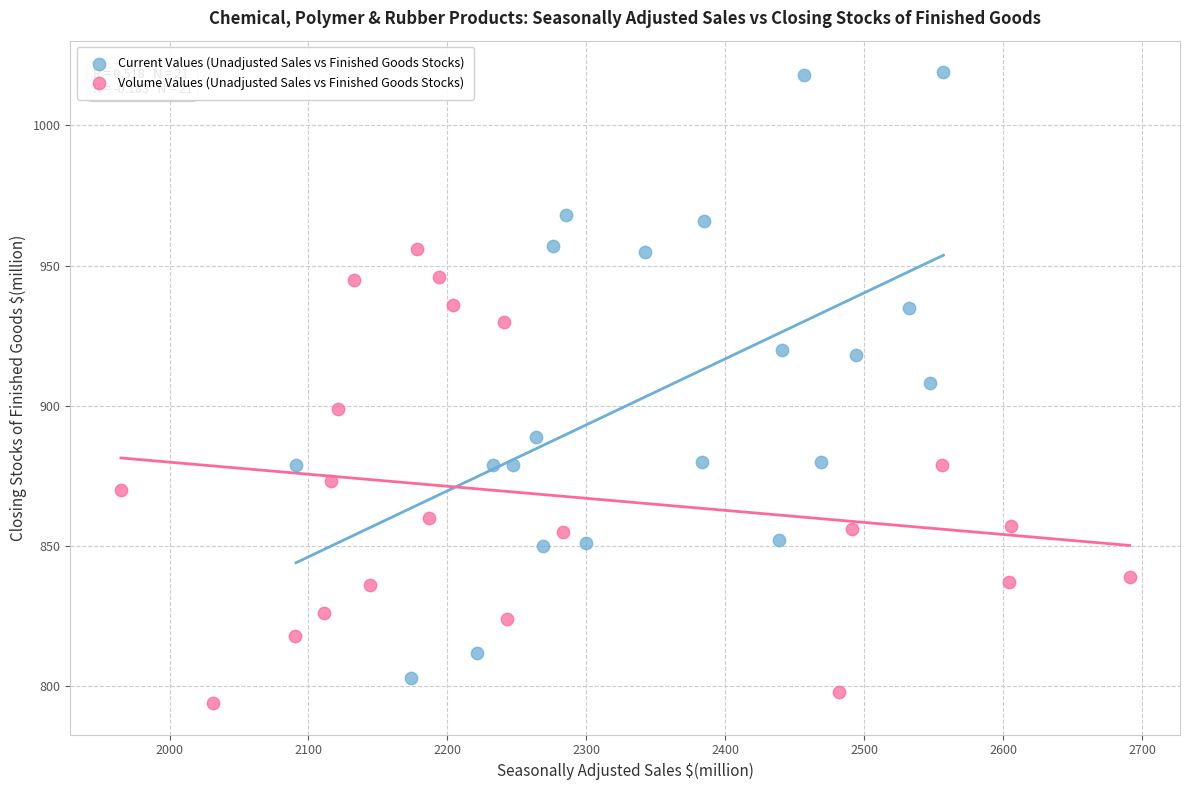

Which series has the widest spread of Y values?

Current Values (Unadjusted Sales vs Finished Goods Stocks)